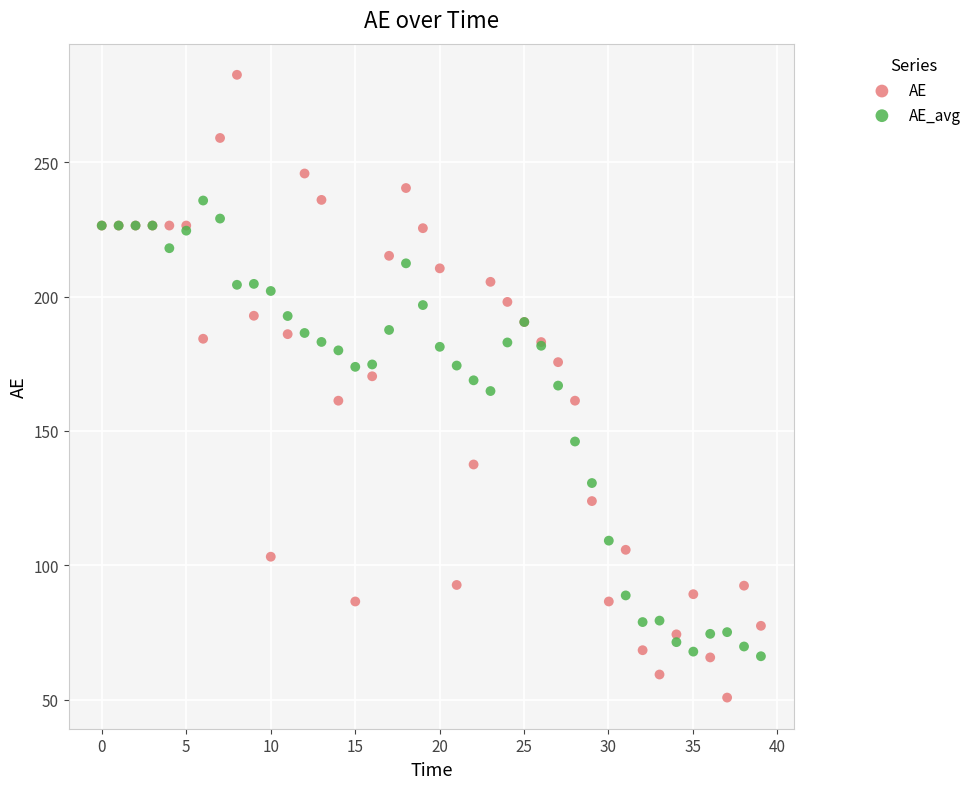

Which series contains the highest Y value?

AE